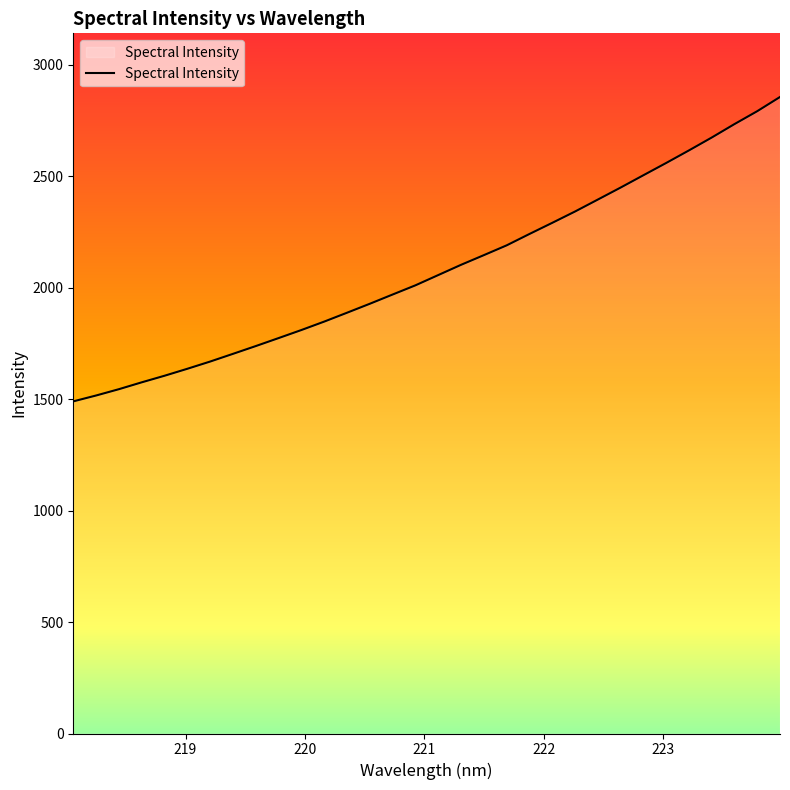

What is the difference between the maximum and minimum values?

1365.6